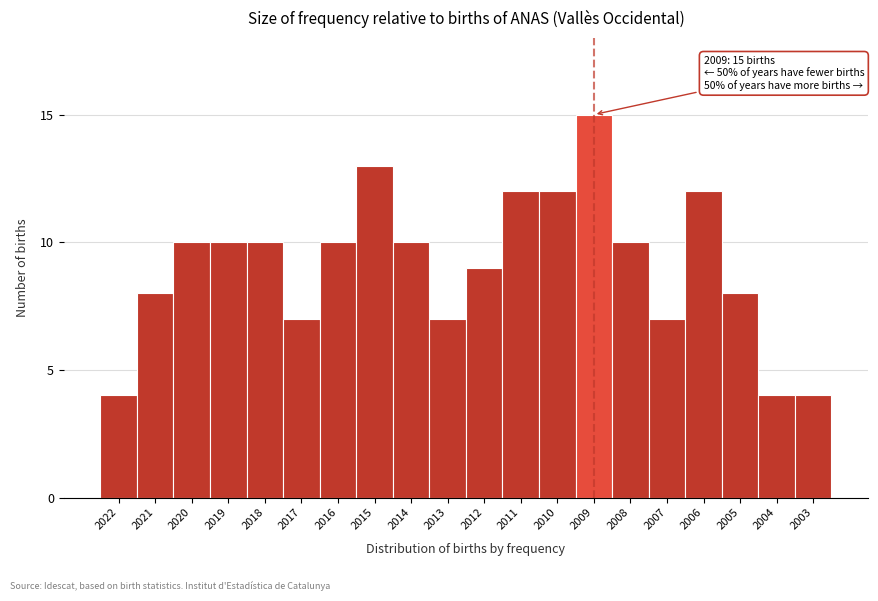

Reading left to right, transcribe all the data shown in this chart.

2022=4	2021=8	2020=10	2019=10	2018=10	2017=7	2016=10	2015=13	2014=10	2013=7	2012=9	2011=12	2010=12	2009=15	2008=10	2007=7	2006=12	2005=8	2004=4	2003=4